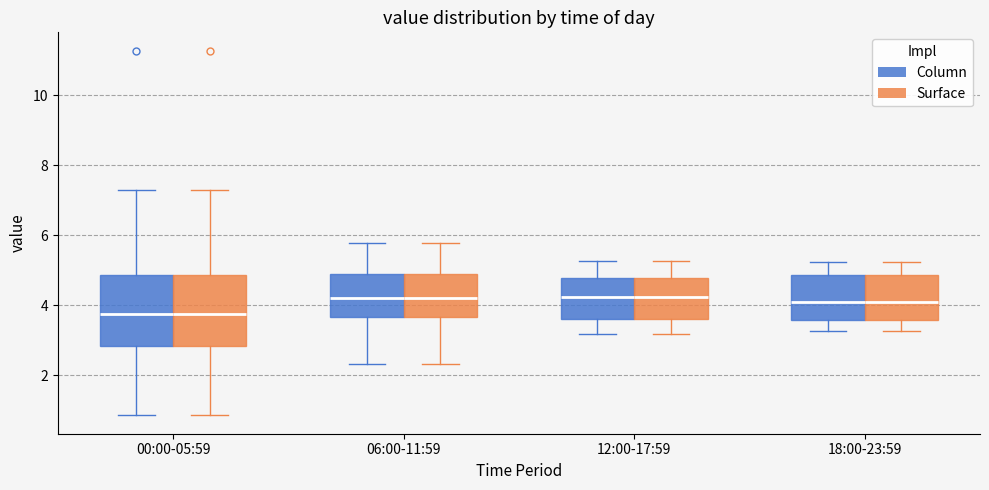

Where does the upper whisker of the box for 12:00-17:59 (Column) end on the y-axis? The values are not printed on the chart, so give them approximately, as read against the axis.

5.2